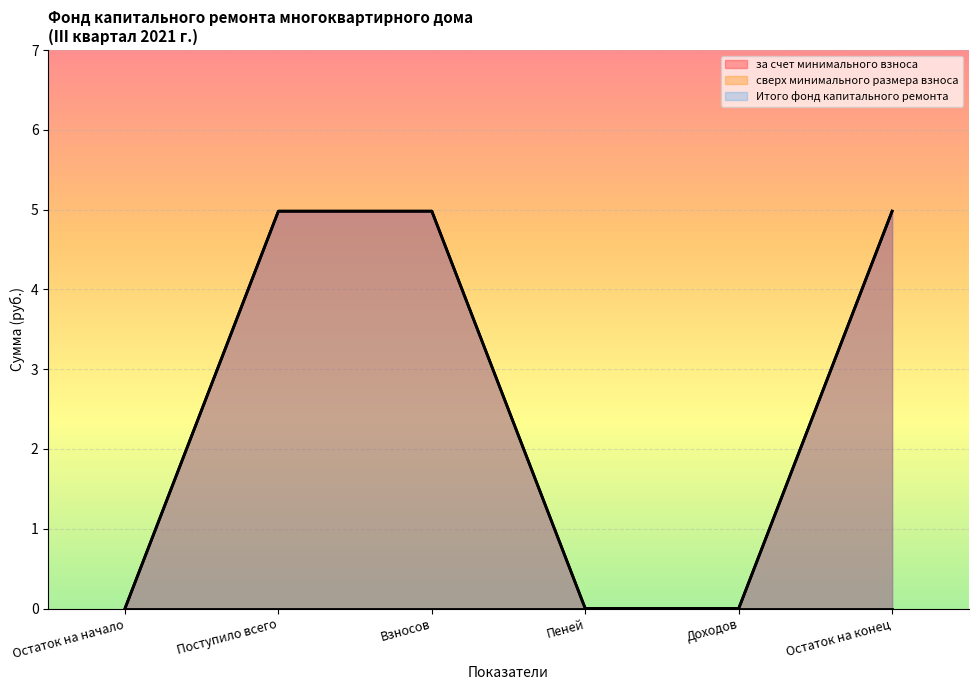

List the labels in order of Итого фонд капитального ремонта value, largest first.

Поступило всего, Взносов, Остаток на конец, Остаток на начало, Пеней, Доходов